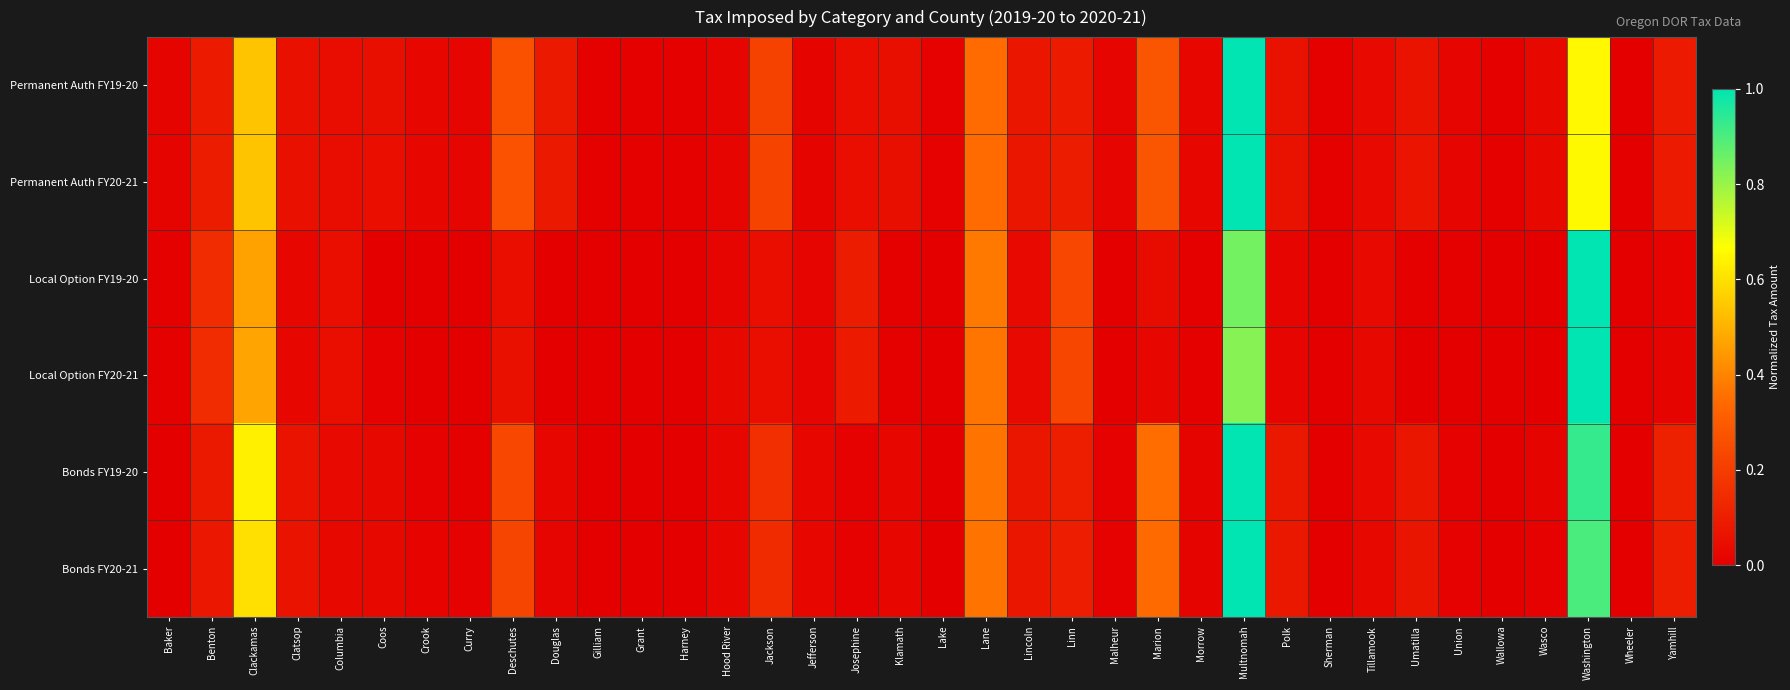

At Wasco, list the series in order from largest to smallest.

Permanent Auth FY20-21, Permanent Auth FY19-20, Bonds FY19-20, Bonds FY20-21, Local Option FY19-20, Local Option FY20-21